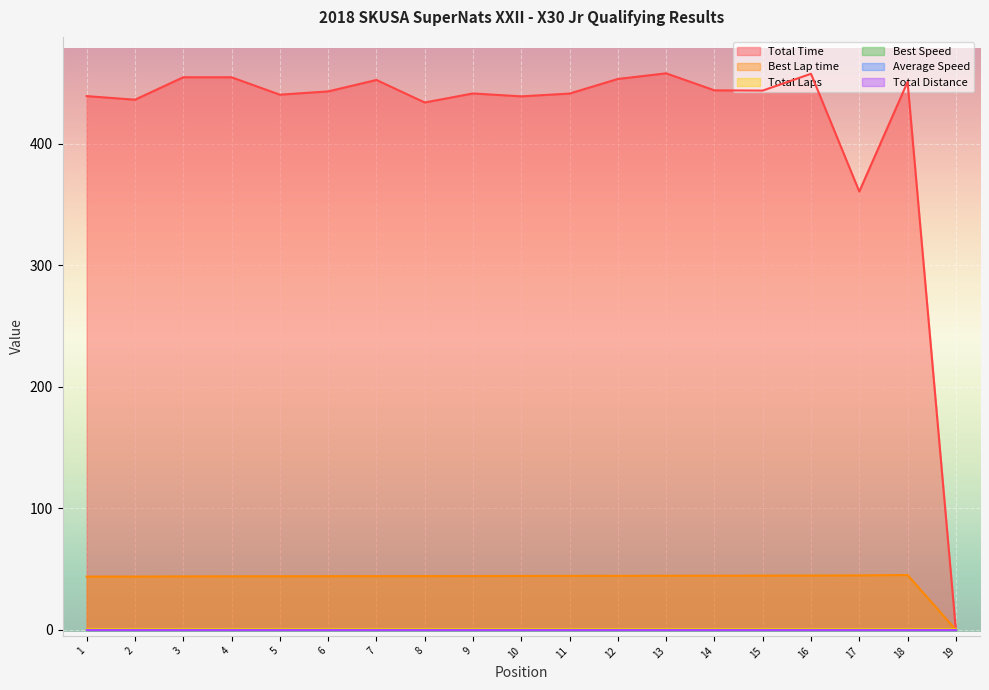

Does the chart display data point markers on the line(s)?

No